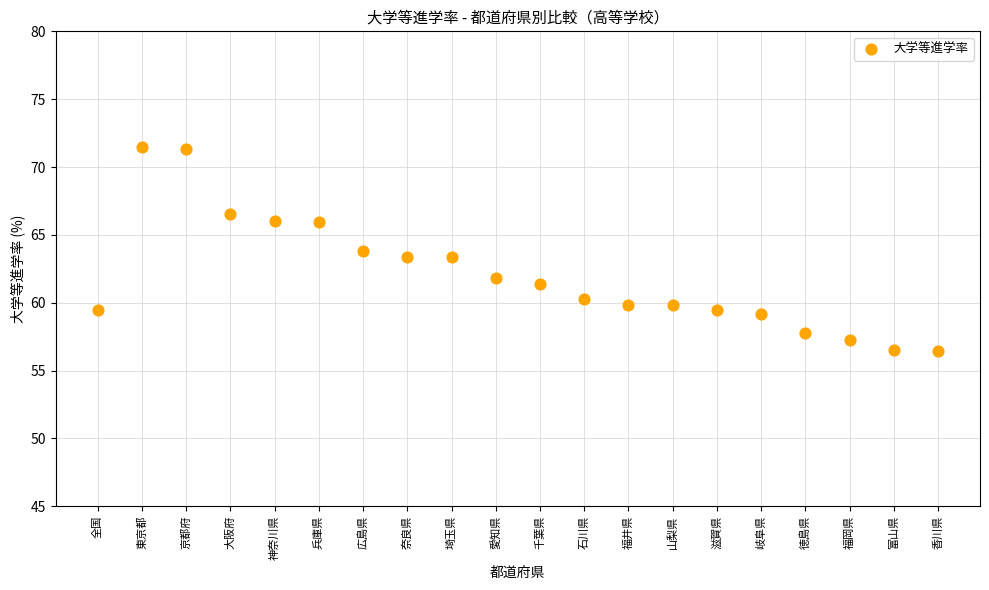

What is the range of X values (max minus min)?

19.0